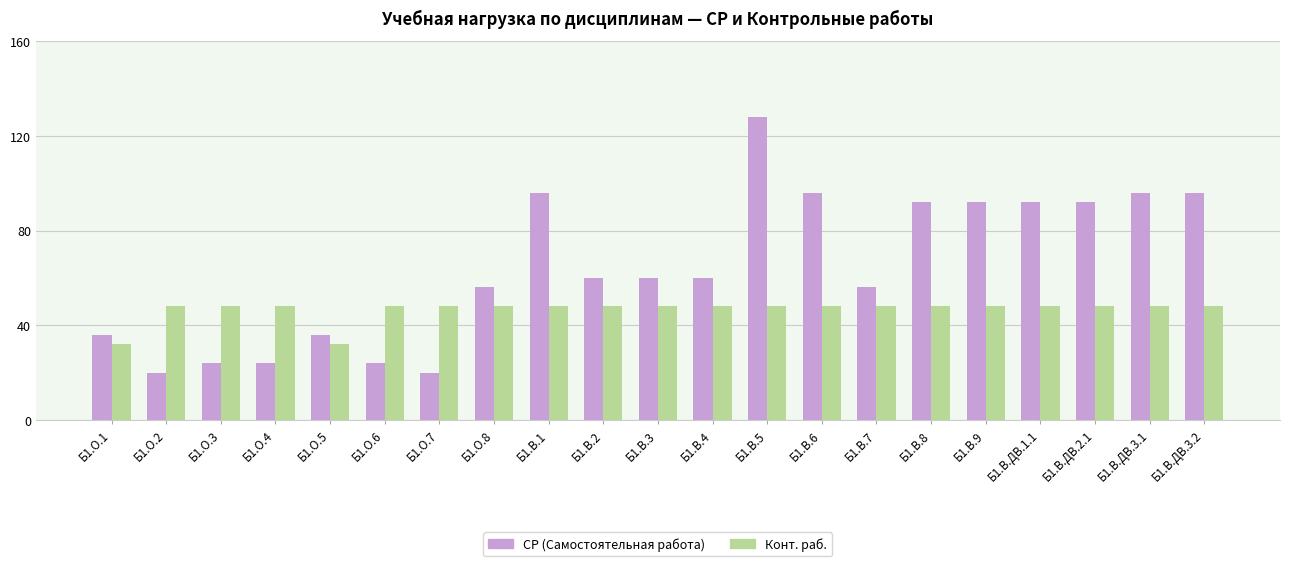

Reading left to right, transcribe all the data shown in this chart.

СР (Самостоятельная работа): Б1.О.1=36	Б1.О.2=20	Б1.О.3=24	Б1.О.4=24	Б1.О.5=36	Б1.О.6=24	Б1.О.7=20	Б1.О.8=56	Б1.В.1=96	Б1.В.2=60	Б1.В.3=60	Б1.В.4=60	Б1.В.5=128	Б1.В.6=96	Б1.В.7=56	Б1.В.8=92	Б1.В.9=92	Б1.В.ДВ.1.1=92	Б1.В.ДВ.2.1=92	Б1.В.ДВ.3.1=96	Б1.В.ДВ.3.2=96
Конт. раб.: Б1.О.1=32	Б1.О.2=48	Б1.О.3=48	Б1.О.4=48	Б1.О.5=32	Б1.О.6=48	Б1.О.7=48	Б1.О.8=48	Б1.В.1=48	Б1.В.2=48	Б1.В.3=48	Б1.В.4=48	Б1.В.5=48	Б1.В.6=48	Б1.В.7=48	Б1.В.8=48	Б1.В.9=48	Б1.В.ДВ.1.1=48	Б1.В.ДВ.2.1=48	Б1.В.ДВ.3.1=48	Б1.В.ДВ.3.2=48